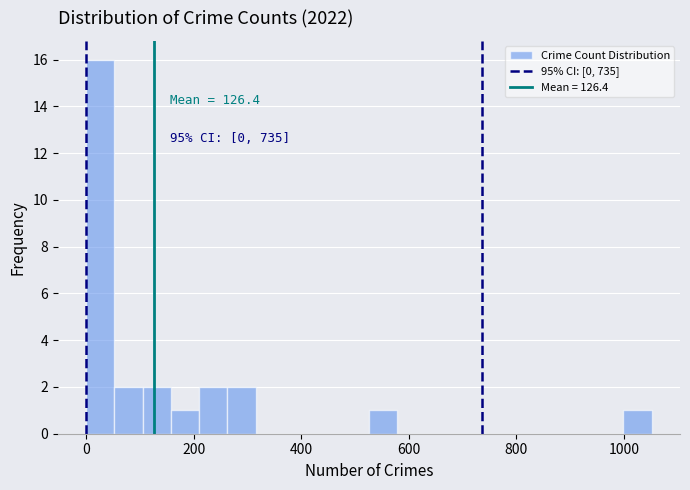

Around what value on the x-axis is the tallest bar? Give the approximate position of its centre, as read against the axis.

20